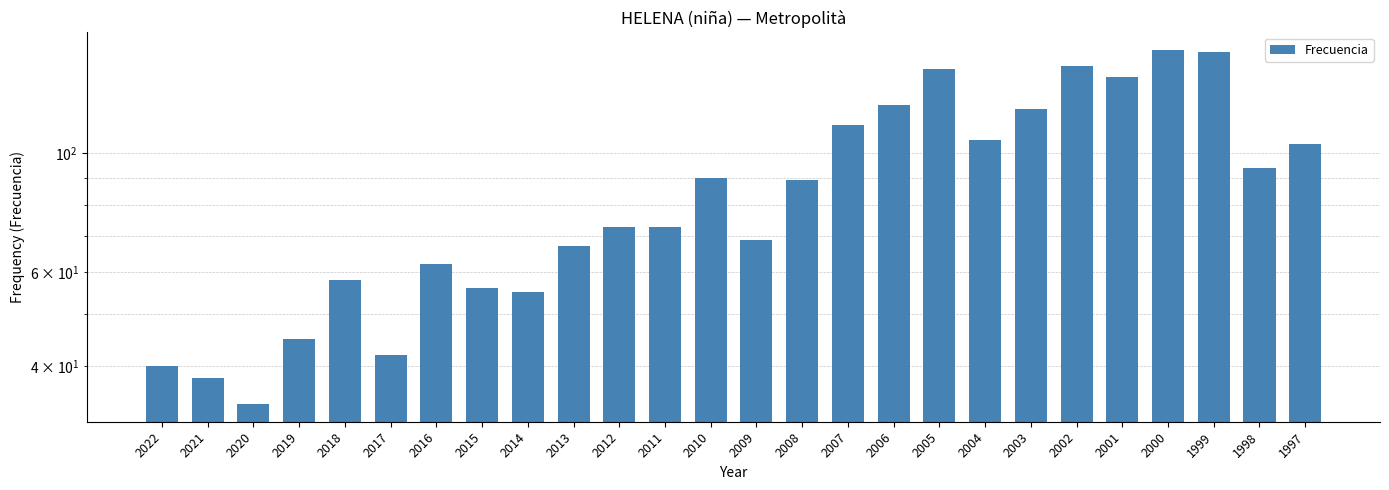

Which category has the highest value across all series?

2000